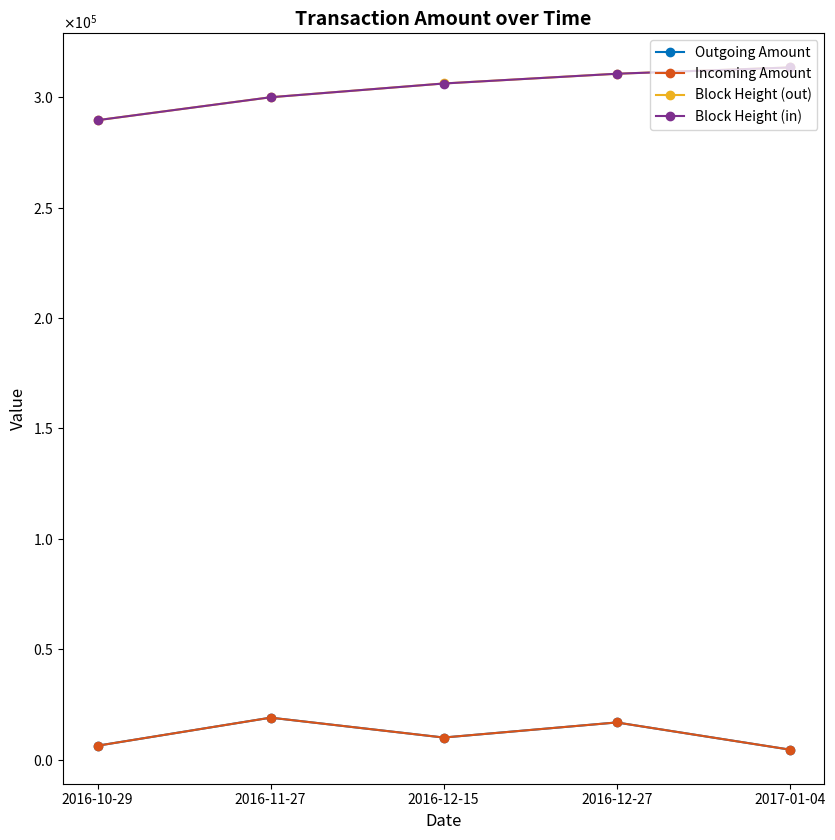

At which category is the sum across all series the highest?

2016-12-27